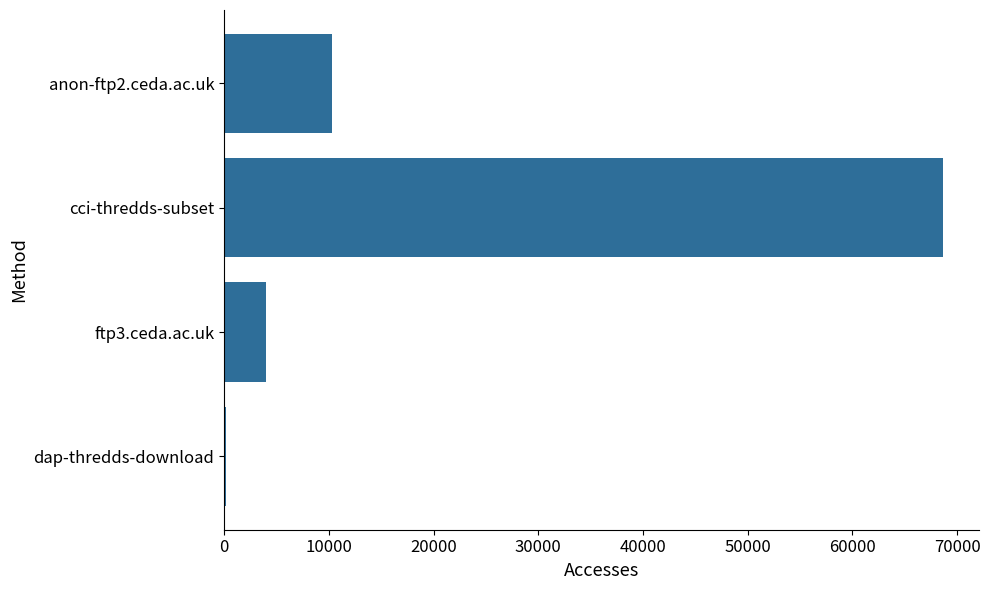

True or false: the data shows 90633 at cci-thredds-subset.

False